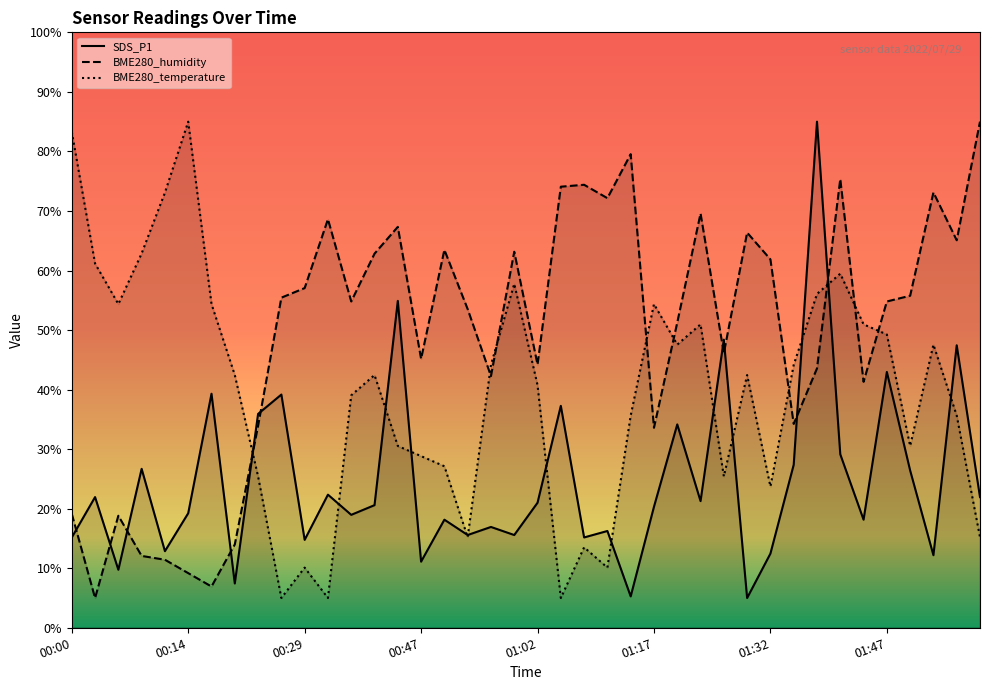

What is the label of the 40th point from the left?

01:59